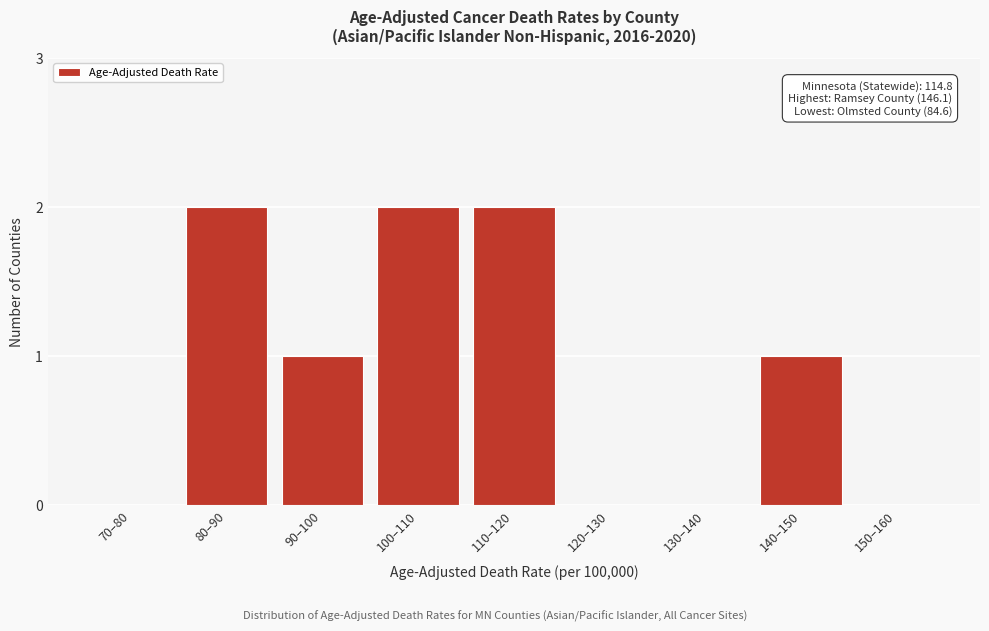

Reading left to right, extract all data points from this chart.

70–80=0	80–90=2	90–100=1	100–110=2	110–120=2	120–130=0	130–140=0	140–150=1	150–160=0